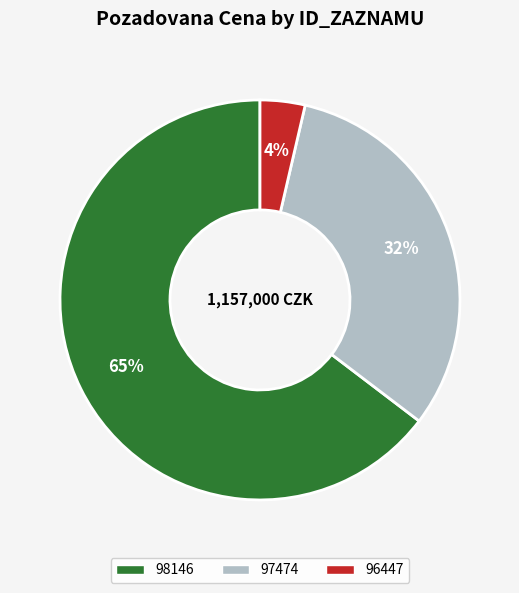

Is there any slice that represents more than half of the pie?

Yes